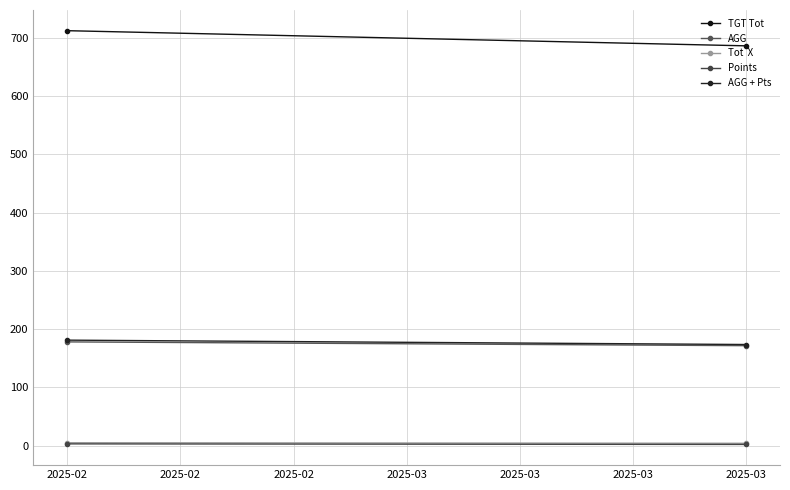

Which series has the largest range (max minus min)?

TGT Tot